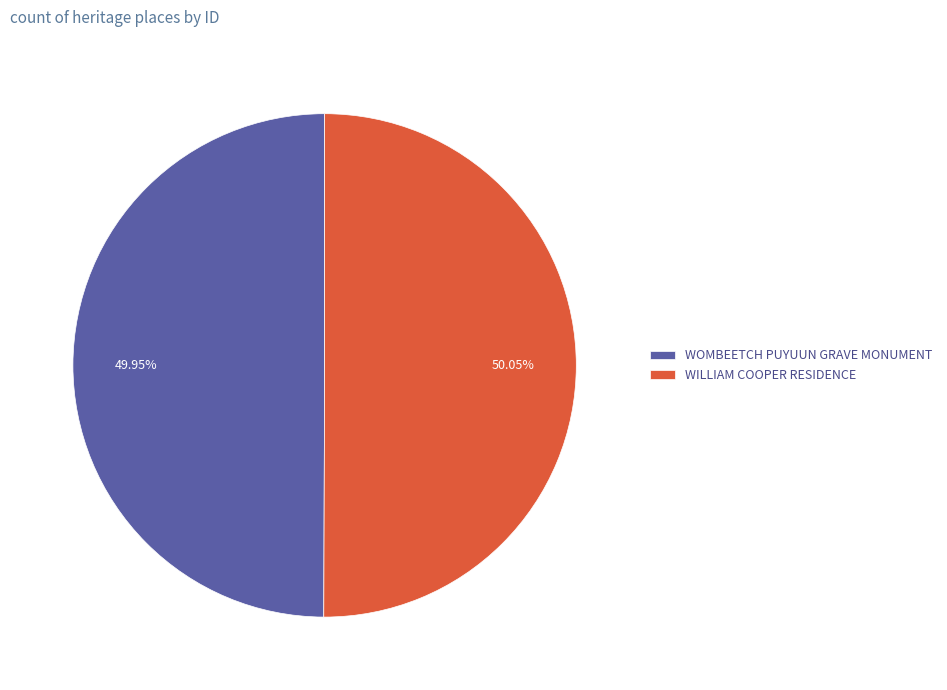

How many segments does this pie chart have?

2